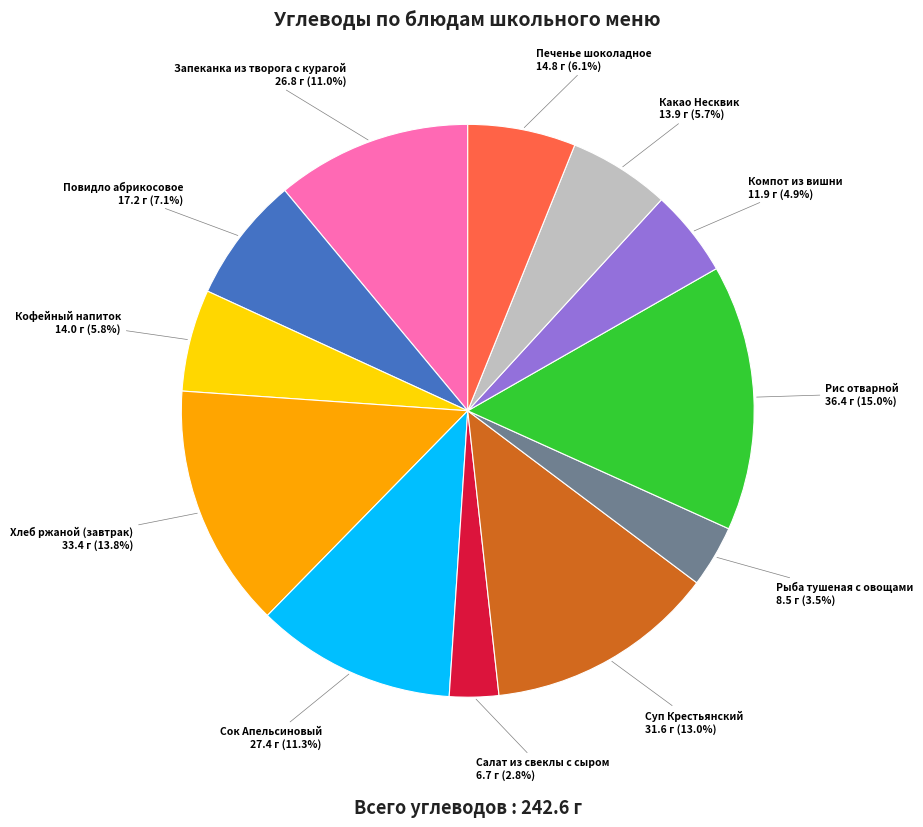

To the nearest percent, what is the difference between the Какао Несквик and Компот из вишни slice percentages?

1%